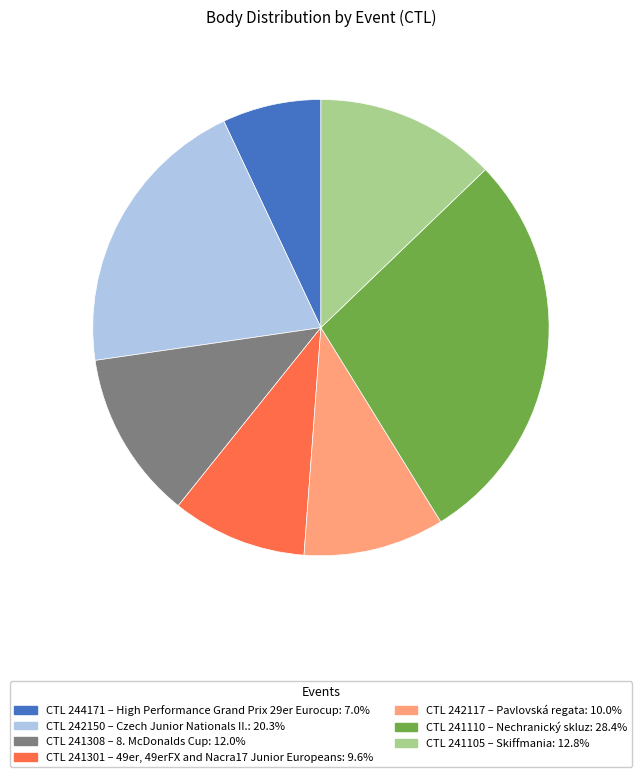

Combined, do CTL 241308 – 8. McDonalds Cup: 12.0% and CTL 241110 – Nechranický skluz: 28.4% account for over 50%?

No